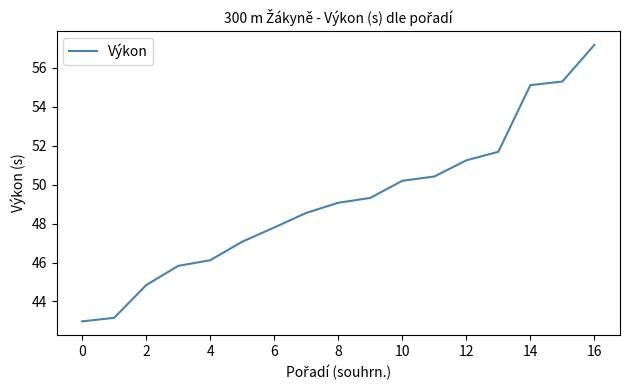

What is the difference between the maximum and minimum values?

14.2